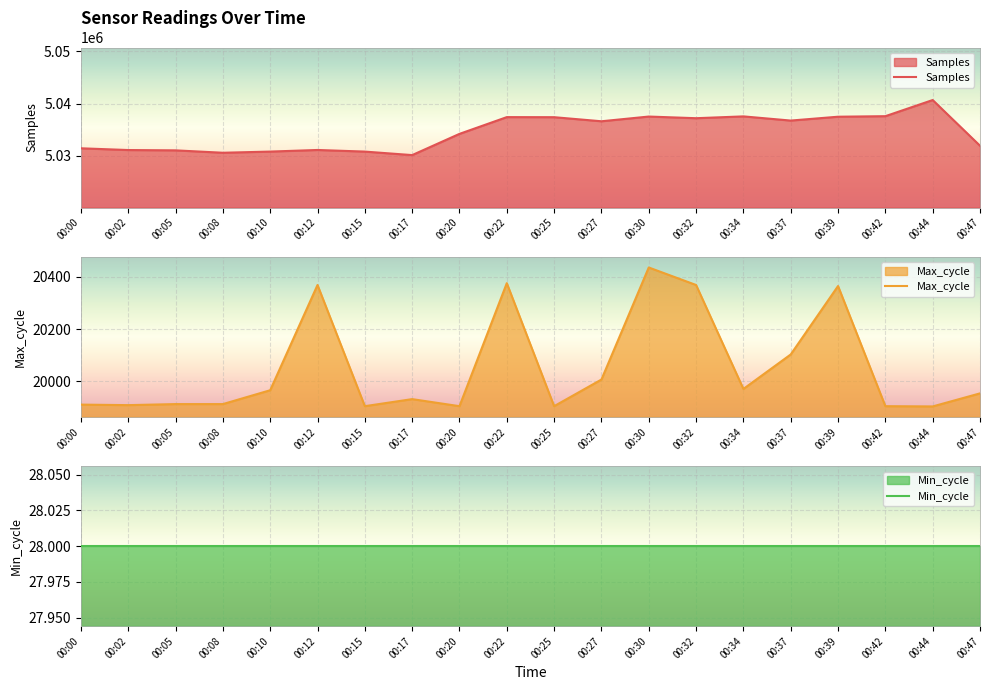

Which category has the highest value across all series?

00:44